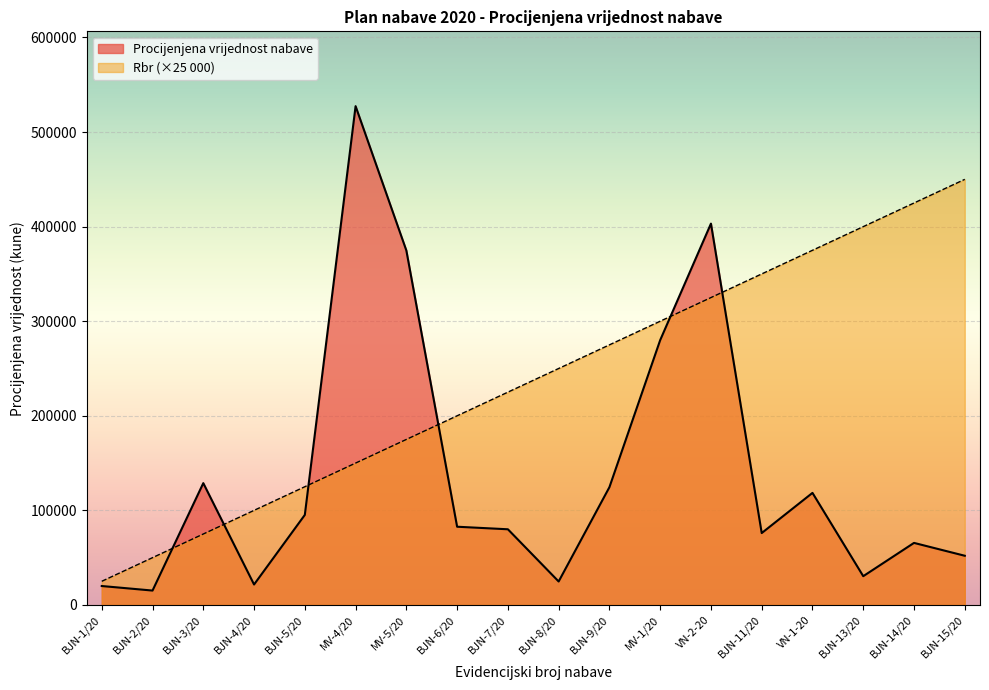

What are all the series names shown in the legend?

Procijenjena vrijednost nabave, Rbr (×25 000)